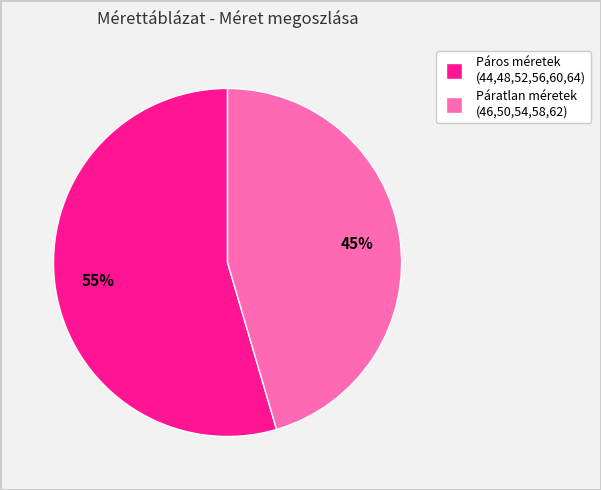

To the nearest percent, what is the average slice percentage?

50%